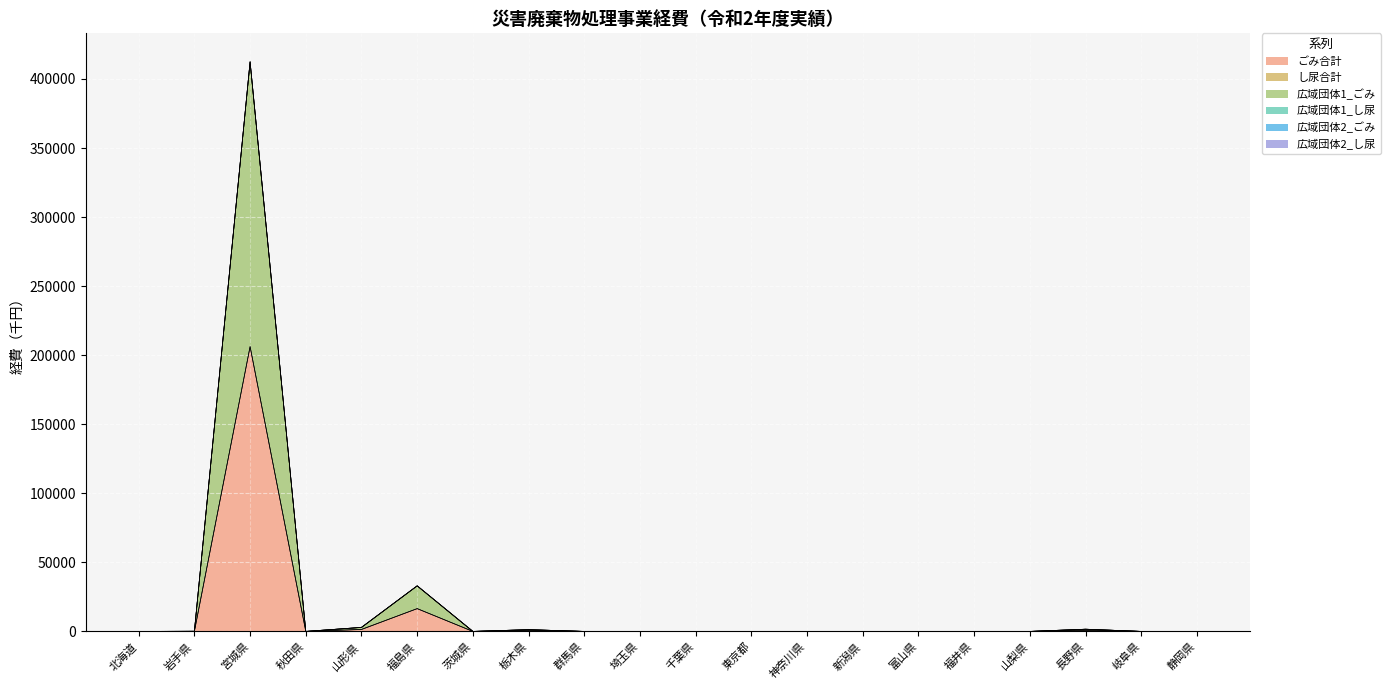

Which series has the largest total across all categories?

ごみ合計